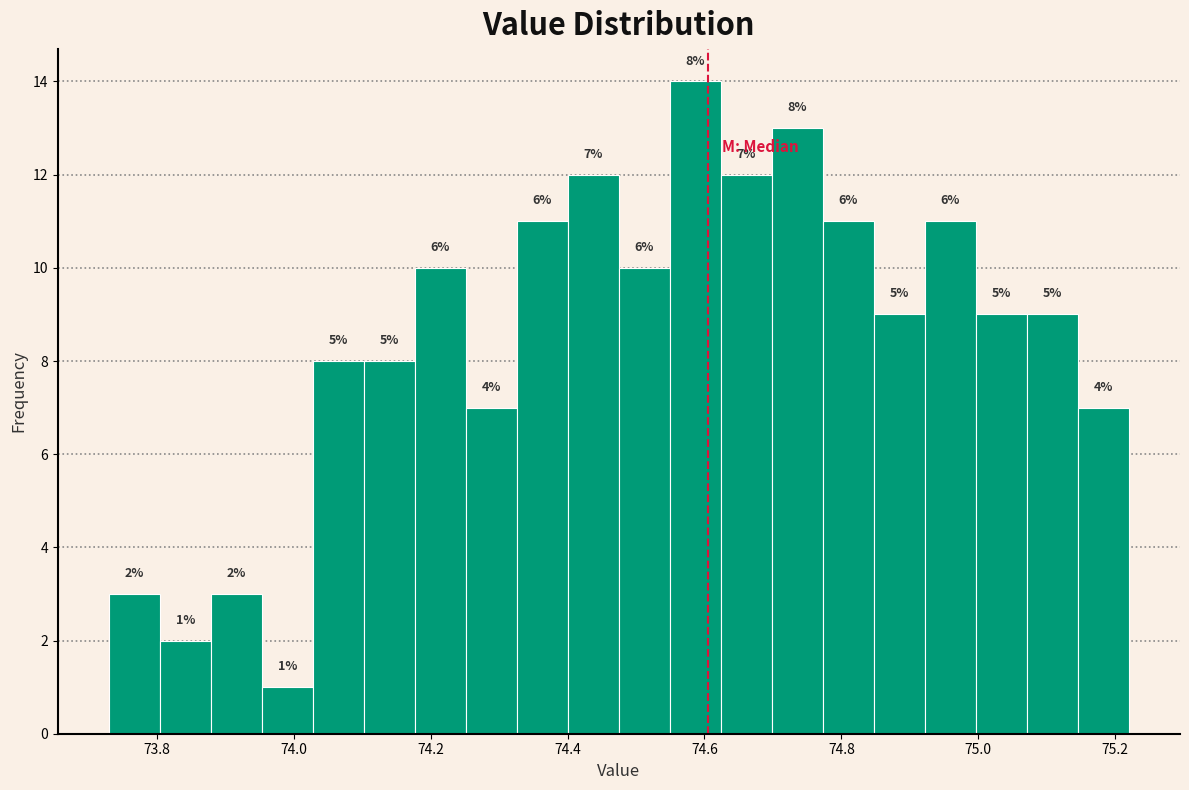

Around what value on the x-axis is the tallest bar? Give the approximate position of its centre, as read against the axis.

74.58